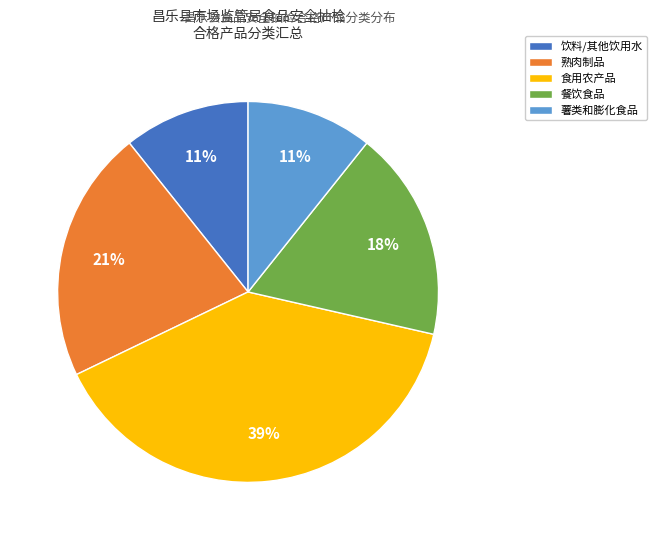

How many slices are in this pie chart?

5